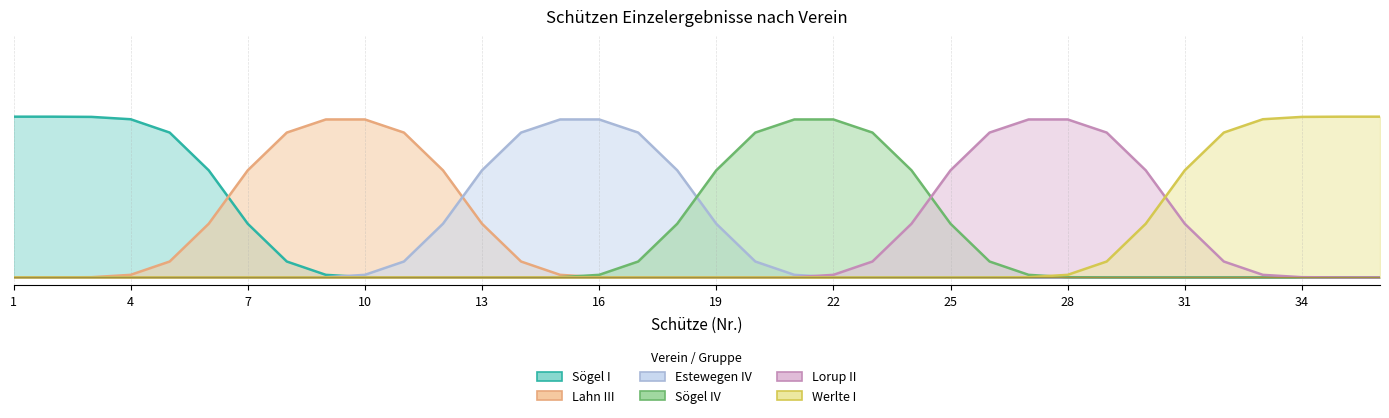

True or false: Estewegen IV and Sögel IV intersect in this chart.

False